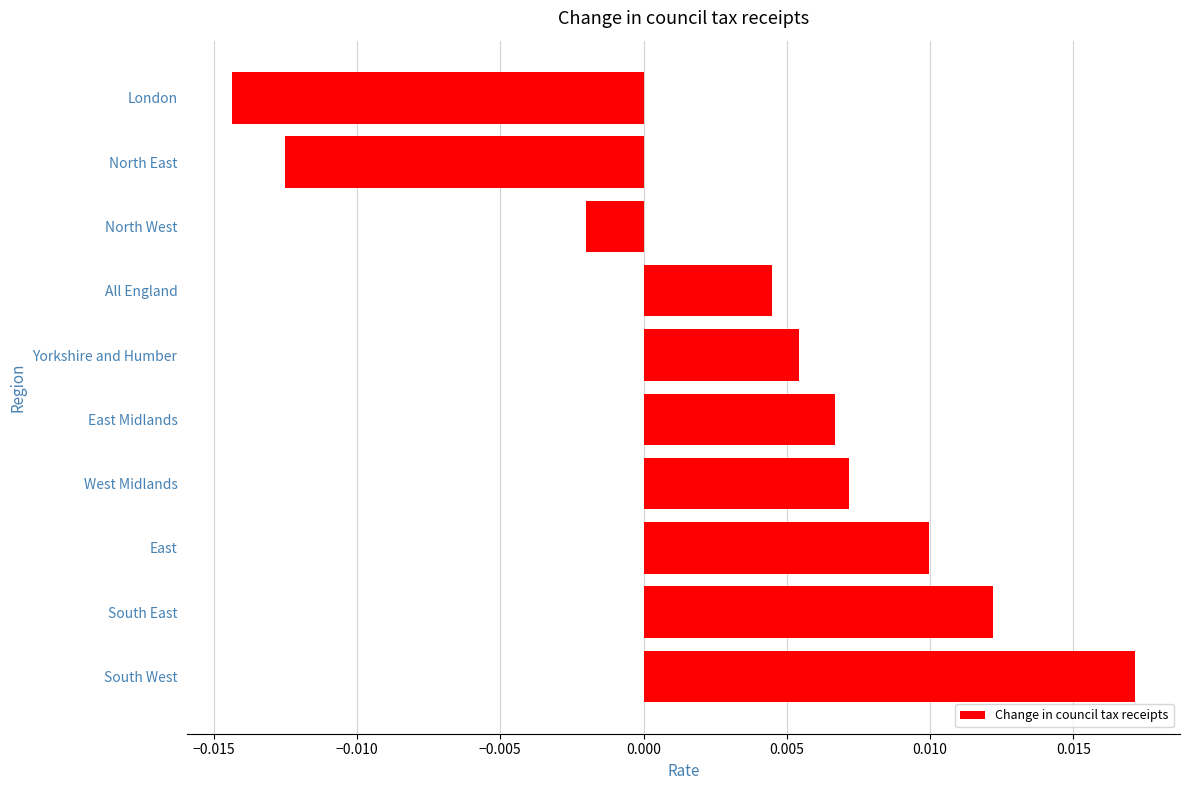

List the labels in order of value, smallest first.

London, North East, North West, All England, Yorkshire and Humber, East Midlands, West Midlands, East, South East, South West